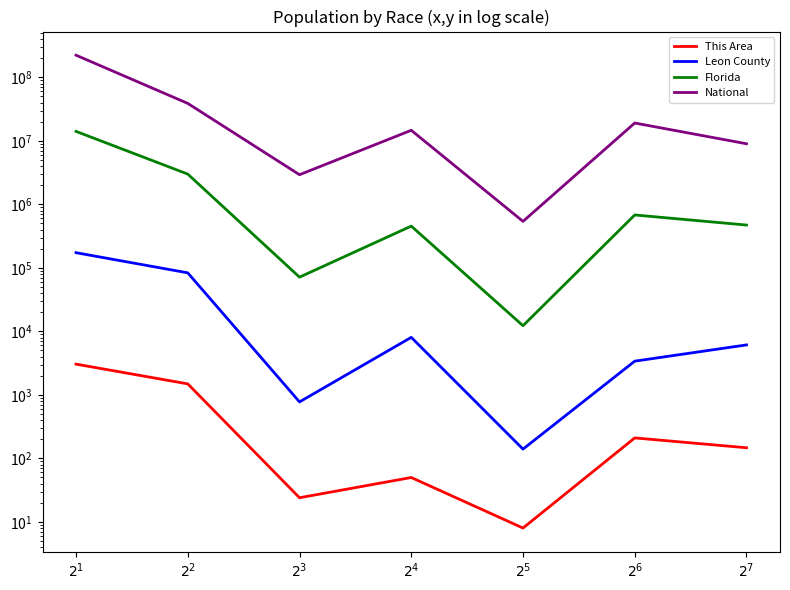

Between $2^2$ and $2^6$, which series saw the biggest shift?

National